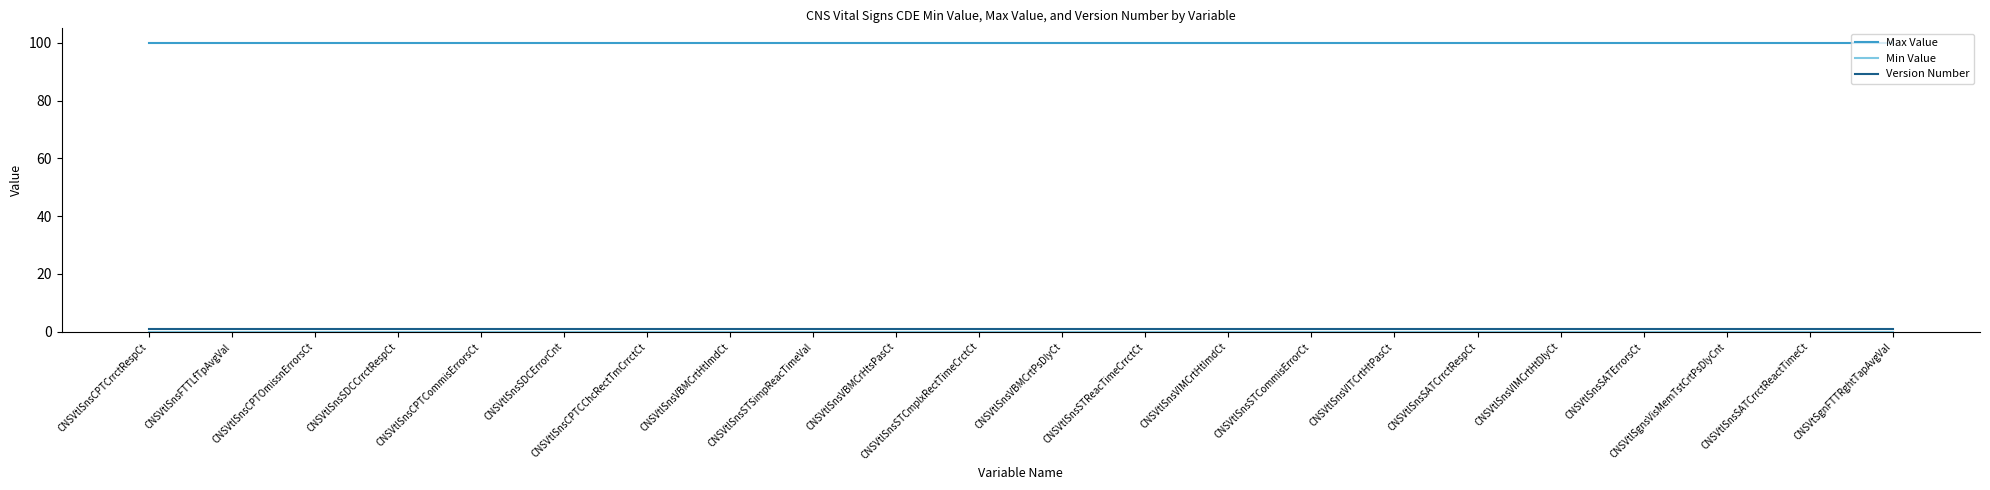

True or false: Max Value has a value of 100 at CNSVtlSnsVBMCrHtsPasCt.

True